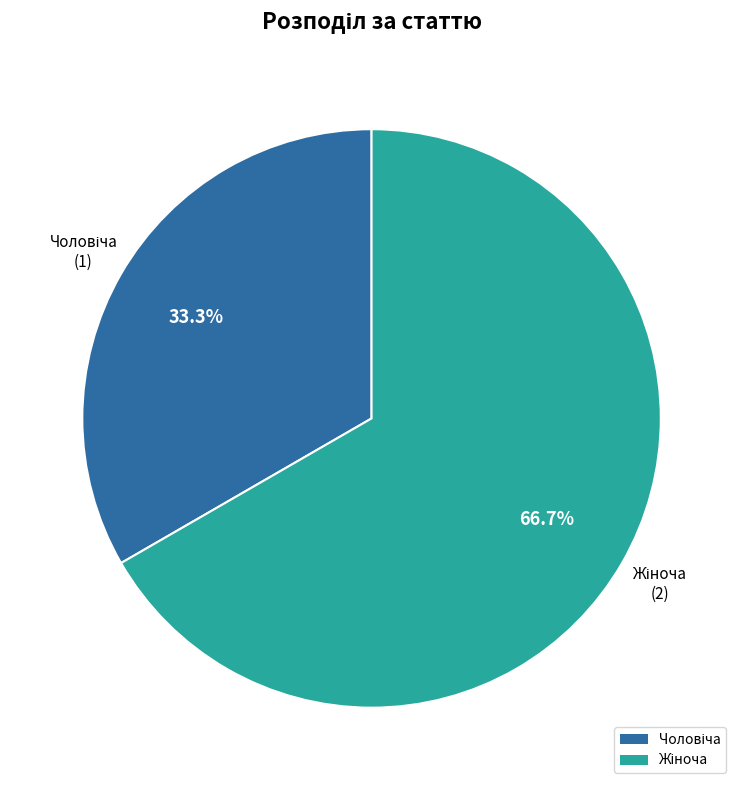

Do Чоловіча and Жіноча together represent more than half of the pie?

Yes